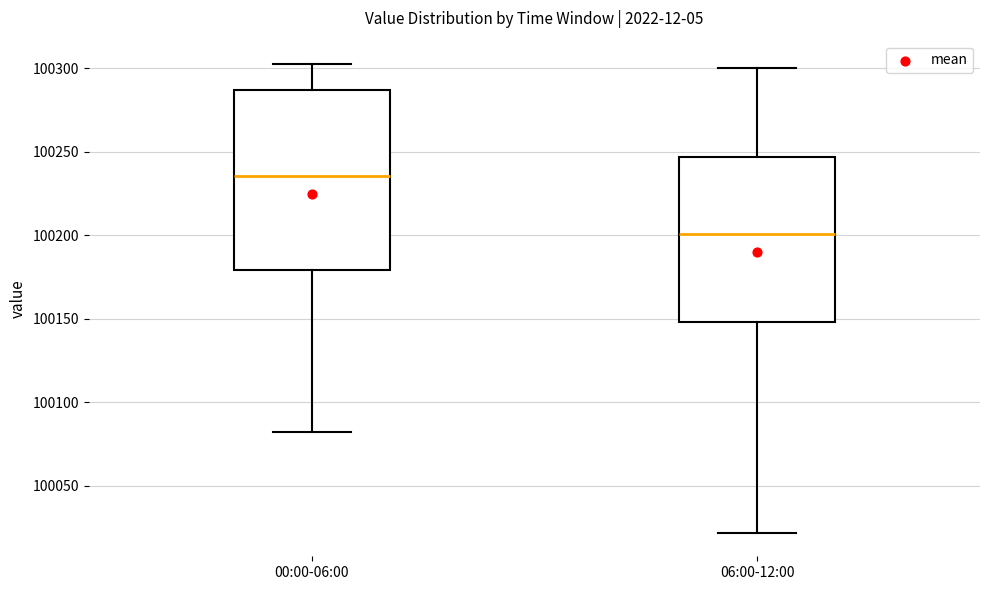

Reading left to right, transcribe this box plot: for each box, give where its median line is, the range the box spans, and where its two whiskers end, as read against the y-axis. The values are not printed on the chart, so give them approximately, as read against the axis.

00:00-06:00: median 100235, box 100180 to 100285, whiskers 100080 to 100305
06:00-12:00: median 100200, box 100150 to 100245, whiskers 100020 to 100300